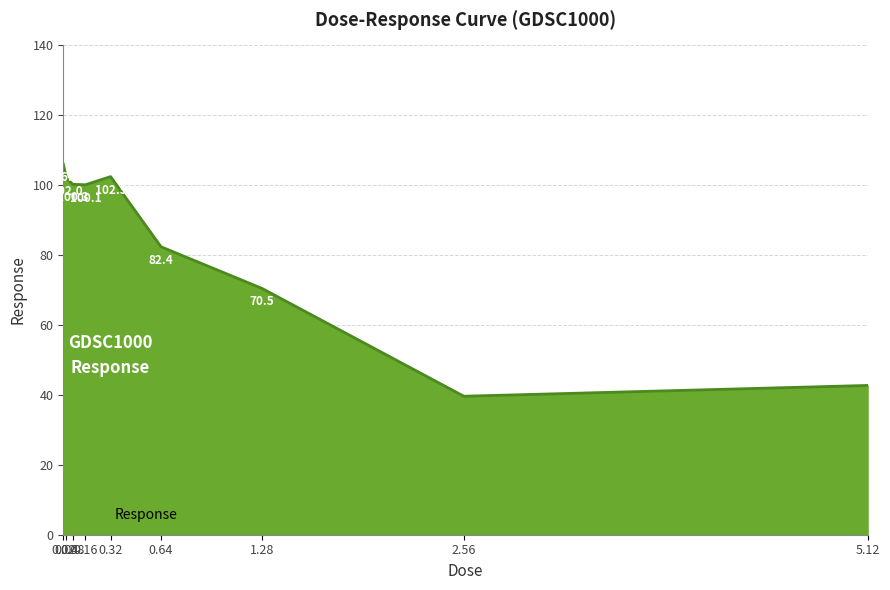

Rank the categories by value from highest to lowest.

0.02, 0.32, 0.04, 0.08, 0.16, 0.64, 1.28, 5.12, 2.56